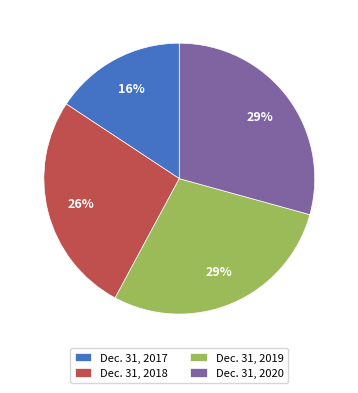

The Dec. 31, 2017 slice represents 7% of the pie. True or false?

False